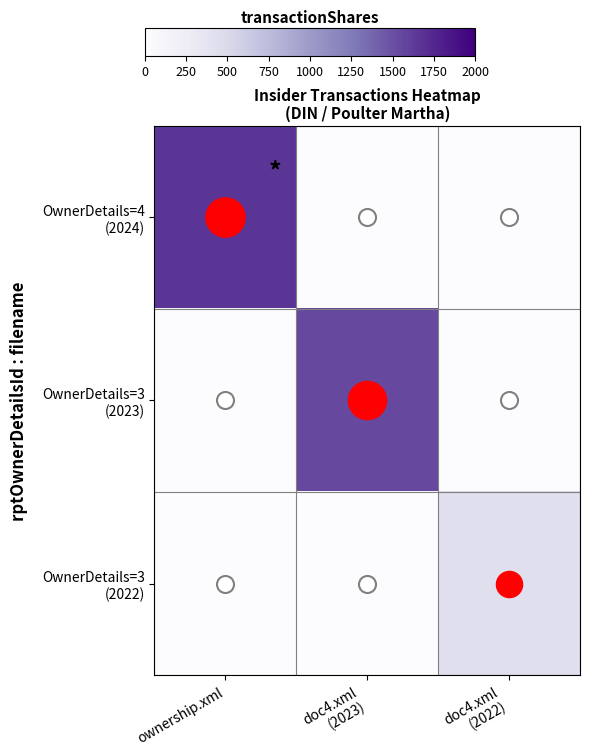

How many data points does each series have?

3